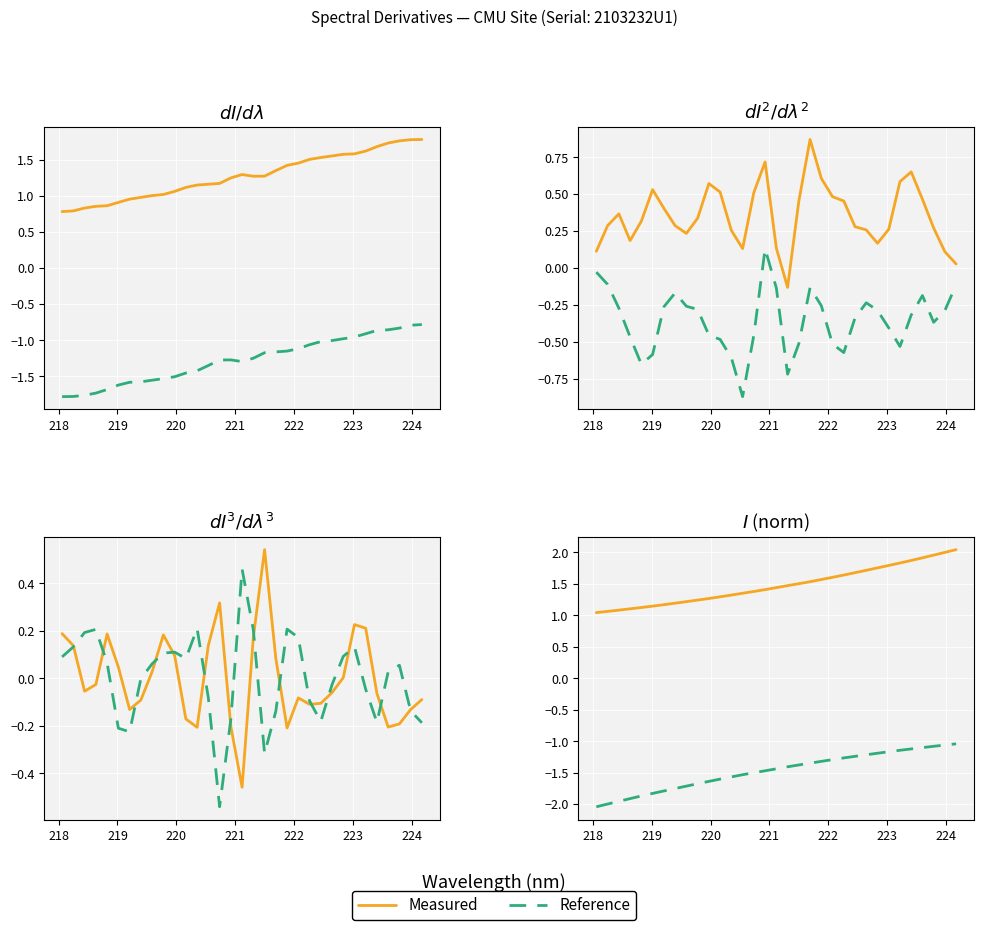

True or false: Measured and Reference intersect in this chart.

False